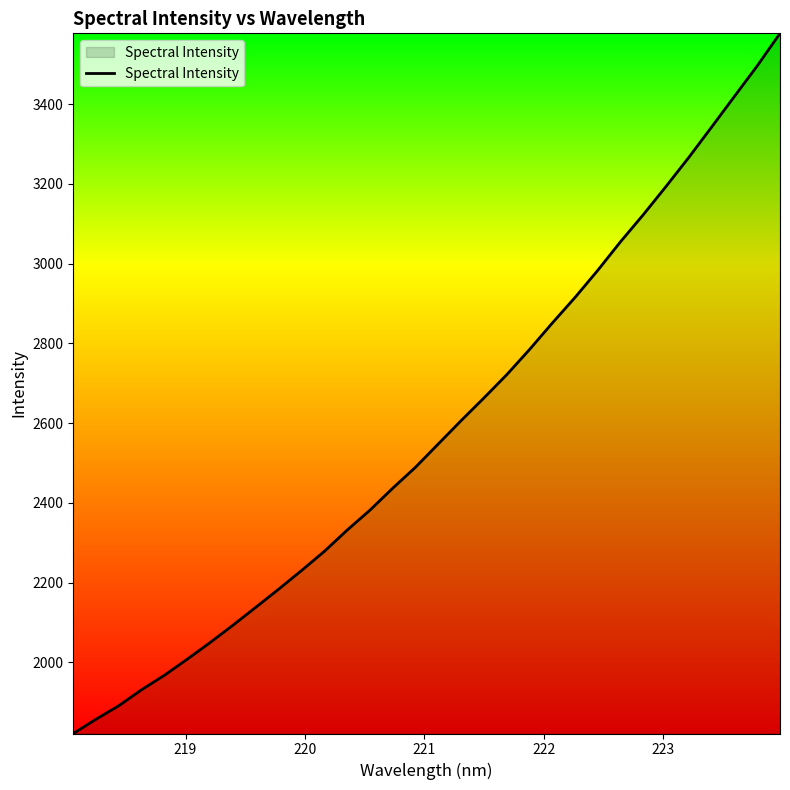

Reading right to left, list all the values displayed in this chart.

3577.2	3495.7	3419.2	3342.5	3266.5	3193.7	3122.8	3054.9	2983.1	2915.0	2850.7	2784.3	2721.1	2662.9	2606.1	2547.7	2489.3	2436.7	2381.6	2331.5	2278.3	2230.2	2183.6	2138.3	2093.4	2050.0	2008.4	1968.0	1931.7	1891.6	1857.7	1821.8